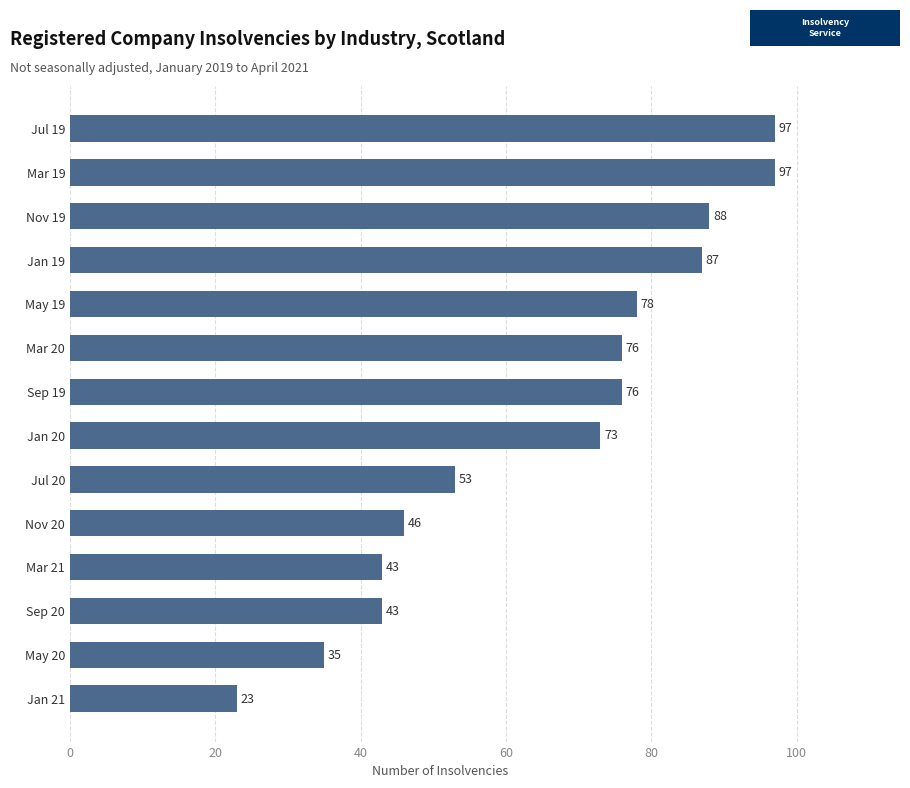

True or false: the data shows 45 at Jan 19.

False